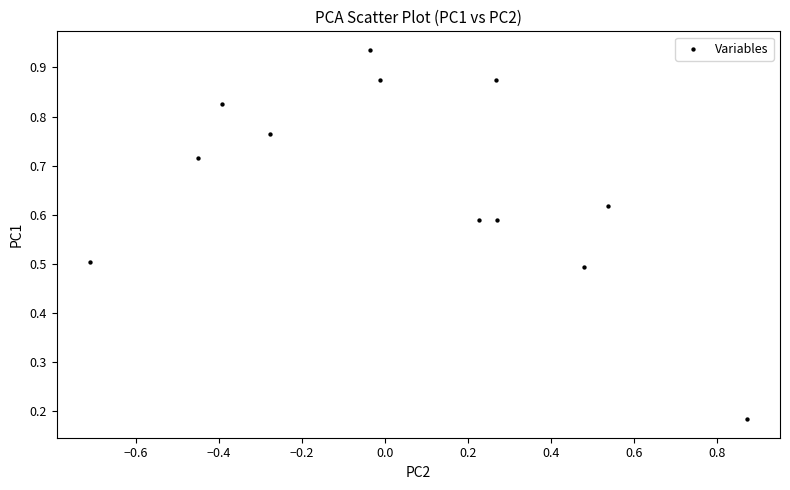

What is the range of X values (max minus min)?

1.6